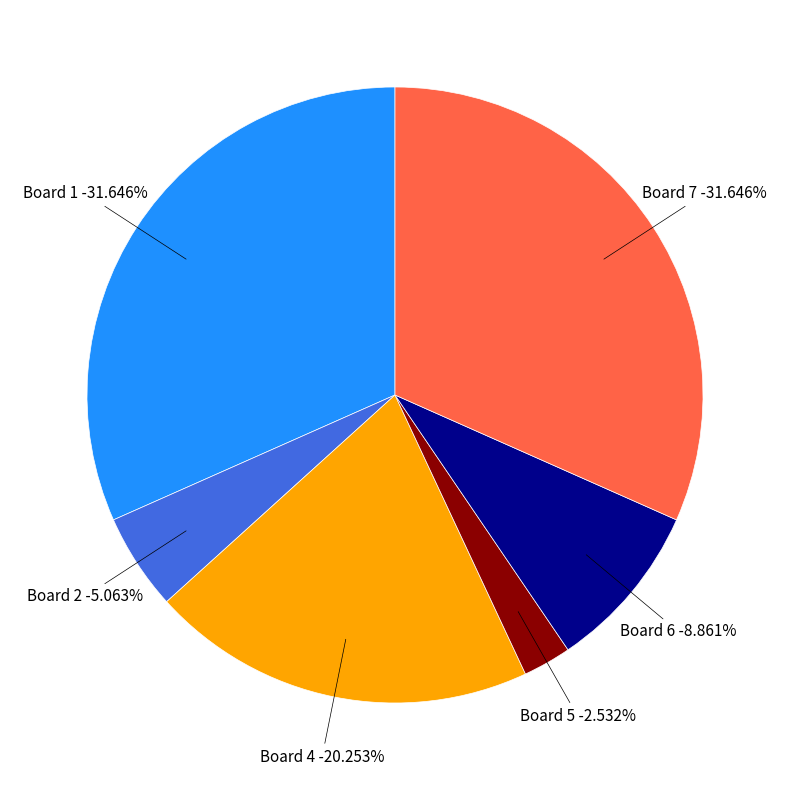

Count the number of slices in the pie.

7